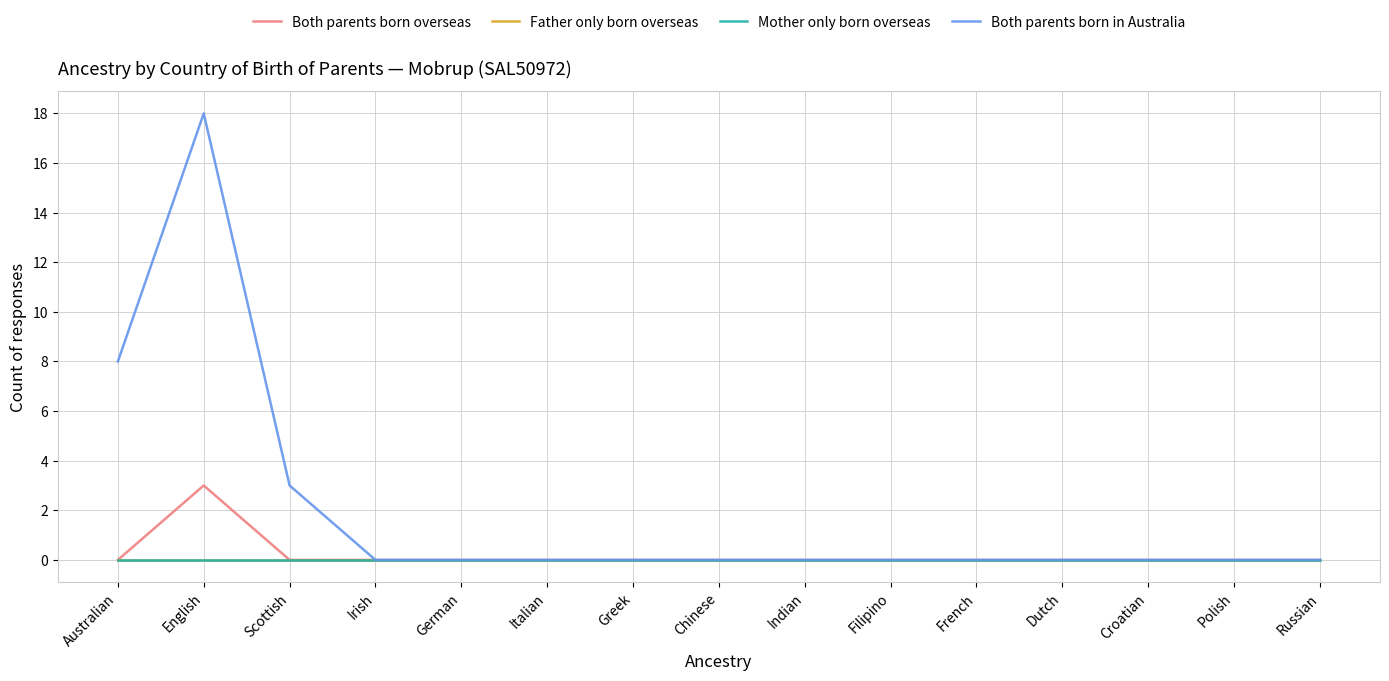

True or false: Father only born overseas and Both parents born in Australia intersect in this chart.

False